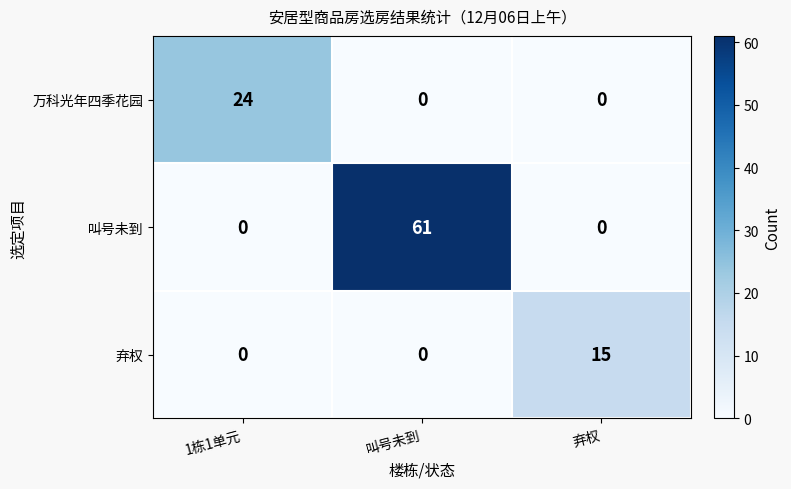

Which series has the largest total across all categories?

叫号未到